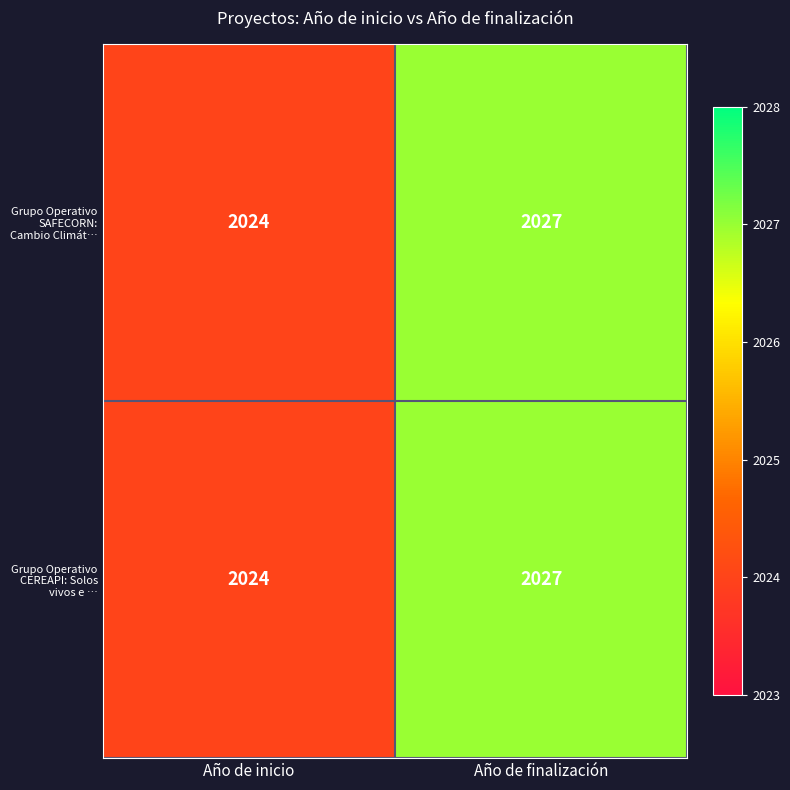

What is the sum of all Grupo Operativo SAFECORN: Cambio Climát… values?

4051